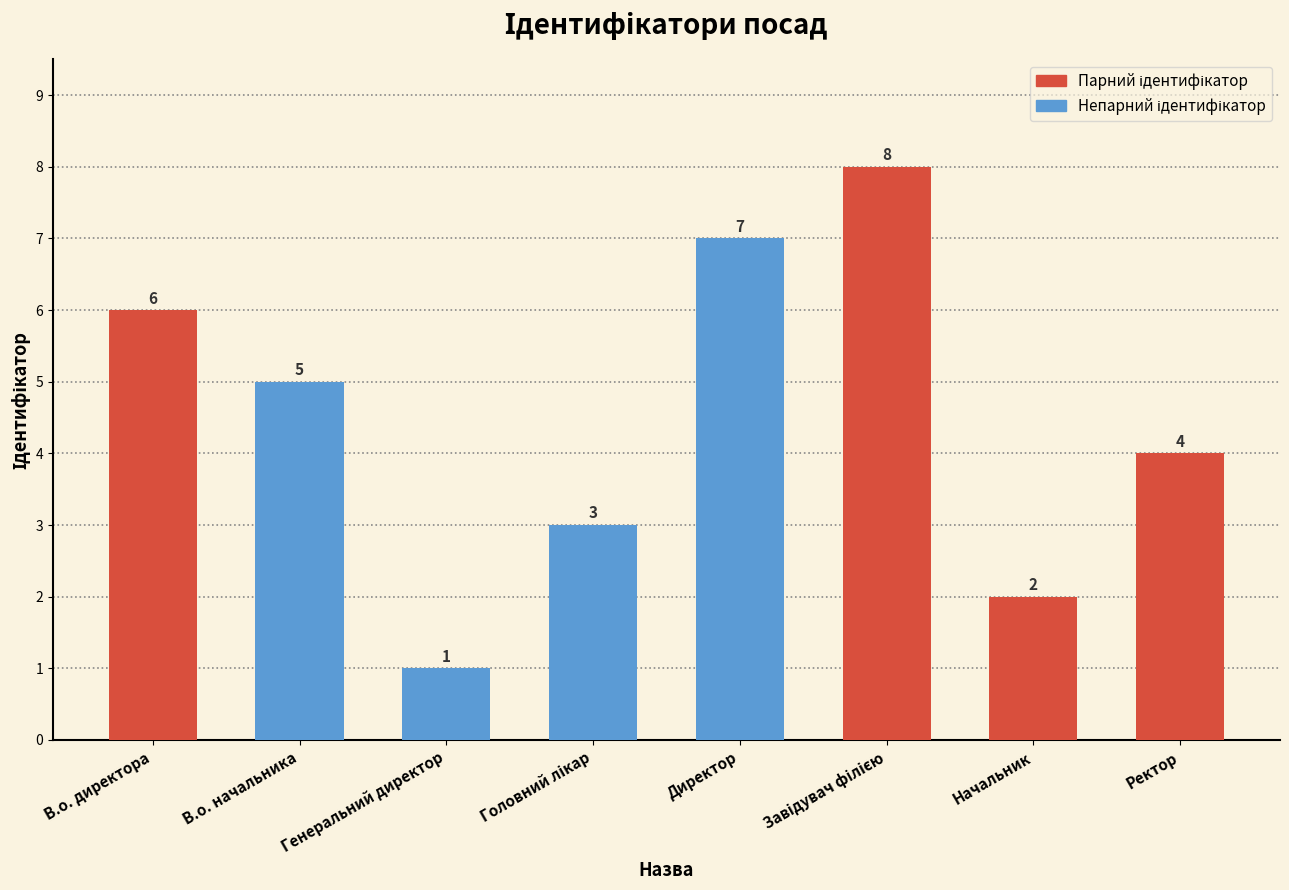

How many categories are shown in the chart?

8